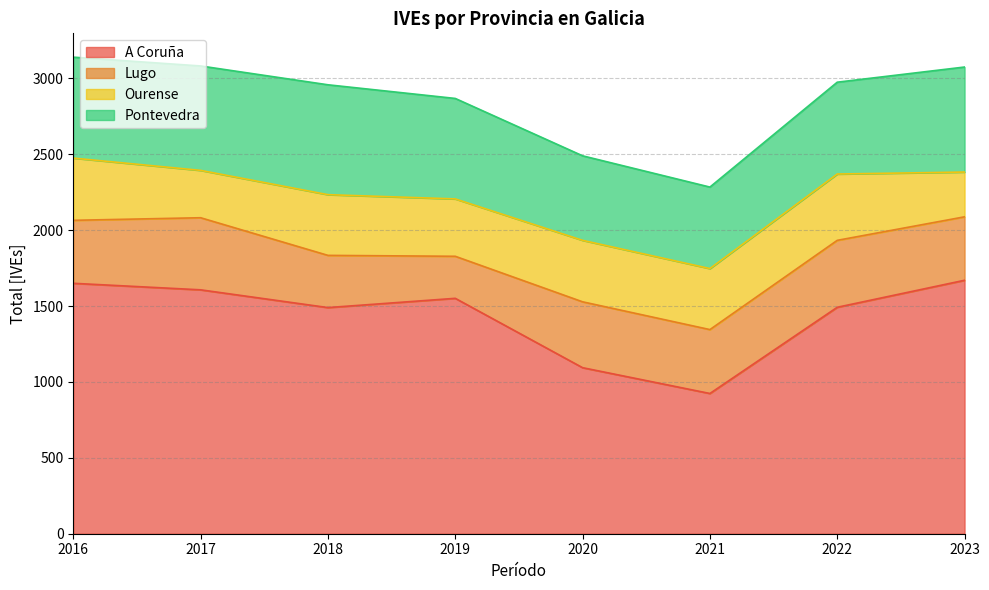

Is it true that A Coruña equals 1378 at 2021?

False